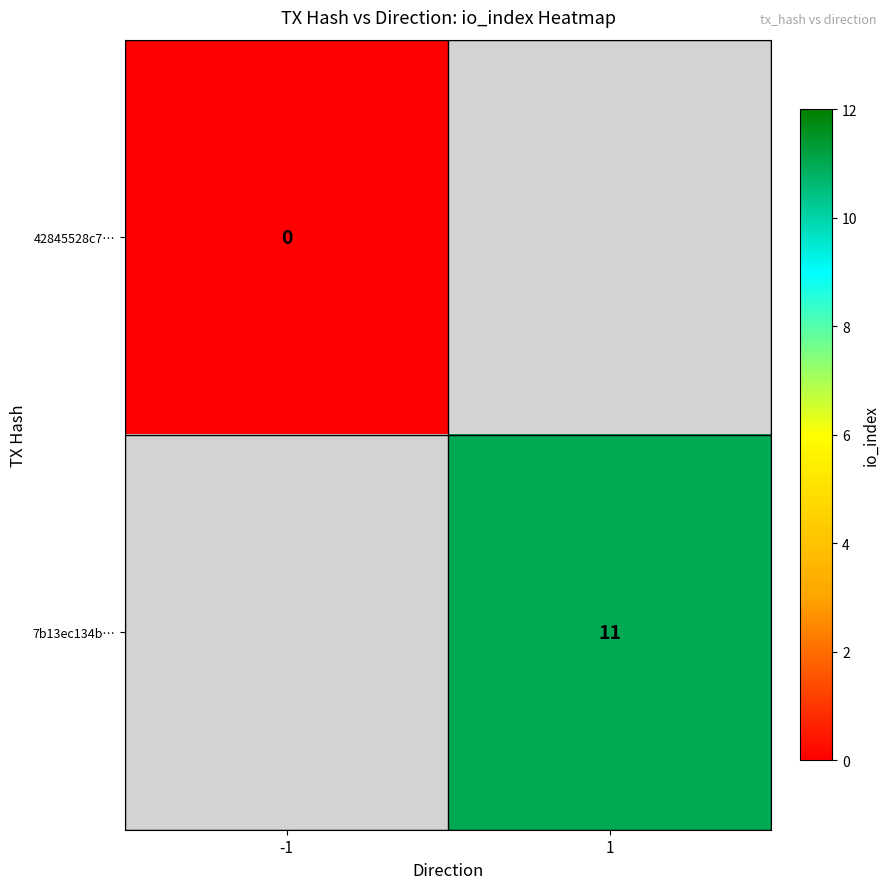

At which category does the chart reach its peak across all series?

1